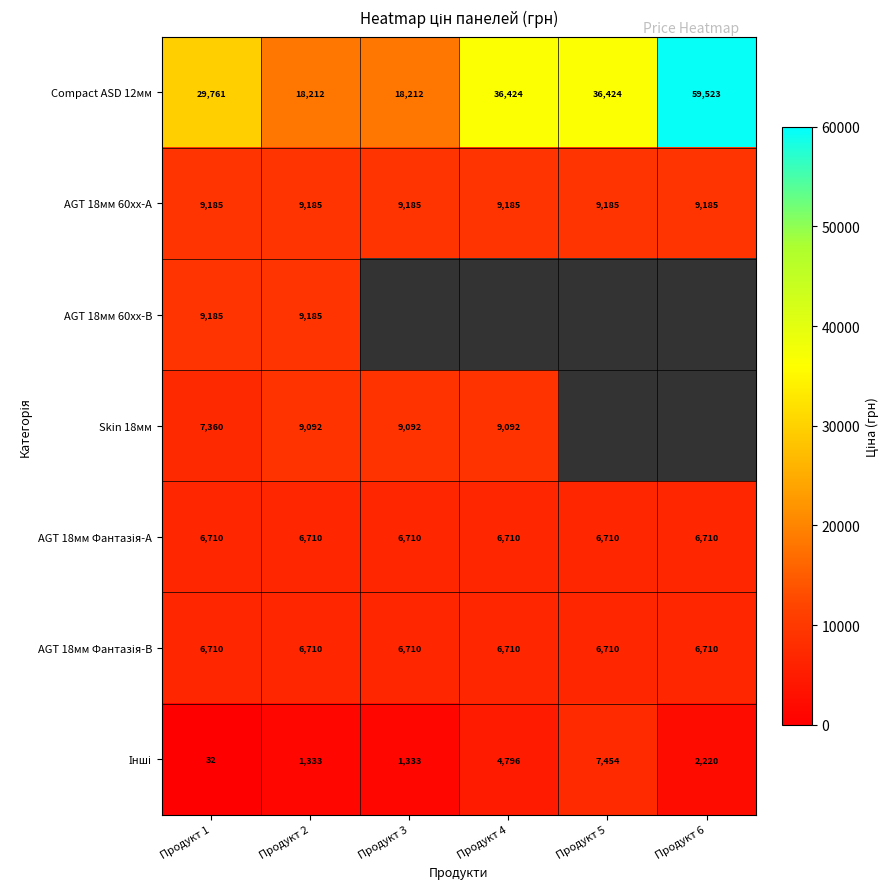

The Skin 18мм series shows 9092 at Продукт 4. True or false?

True